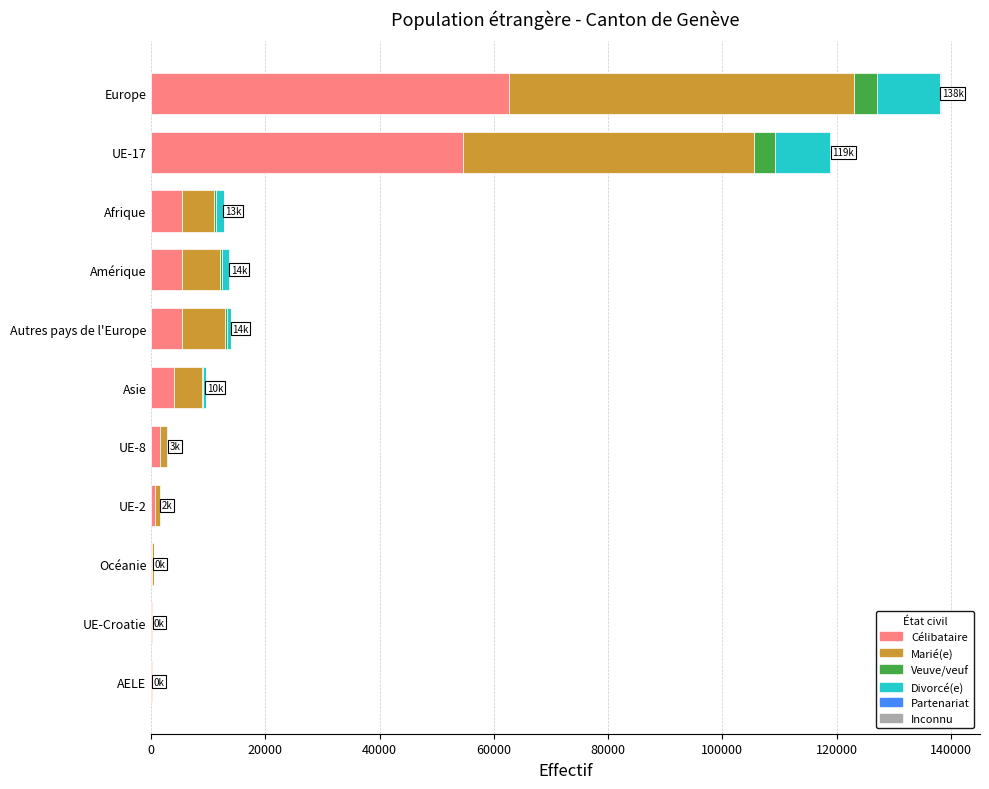

At which label does Célibataire reach its peak?

Europe